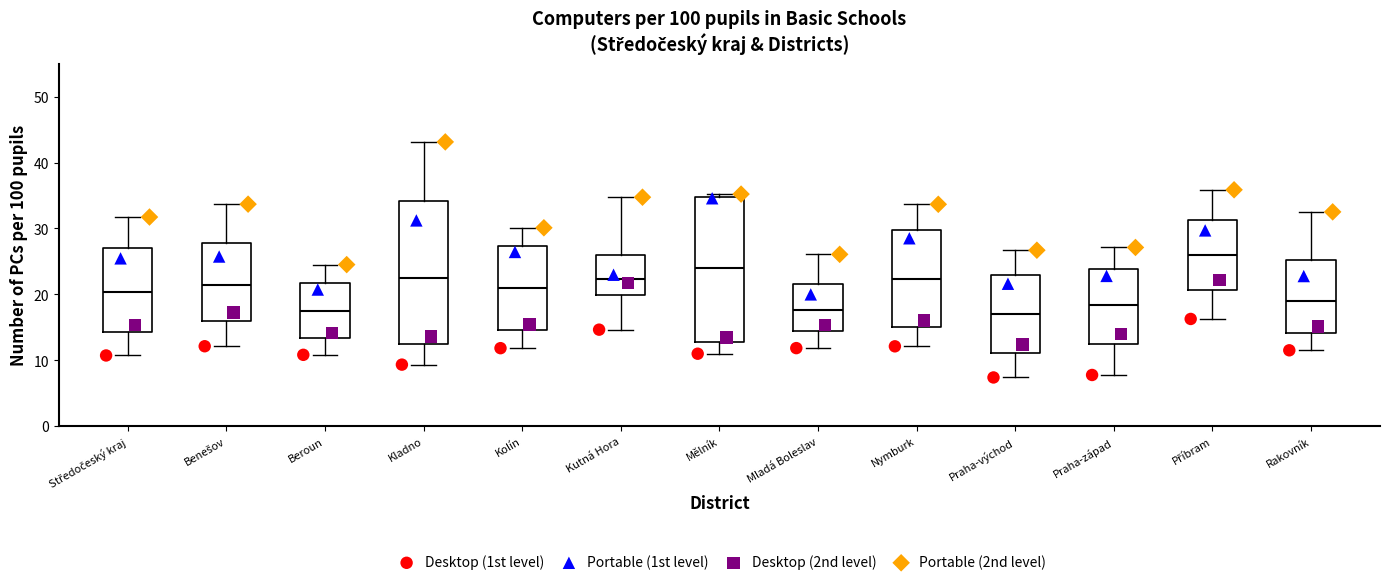

Which box has the highest median line?

Příbram